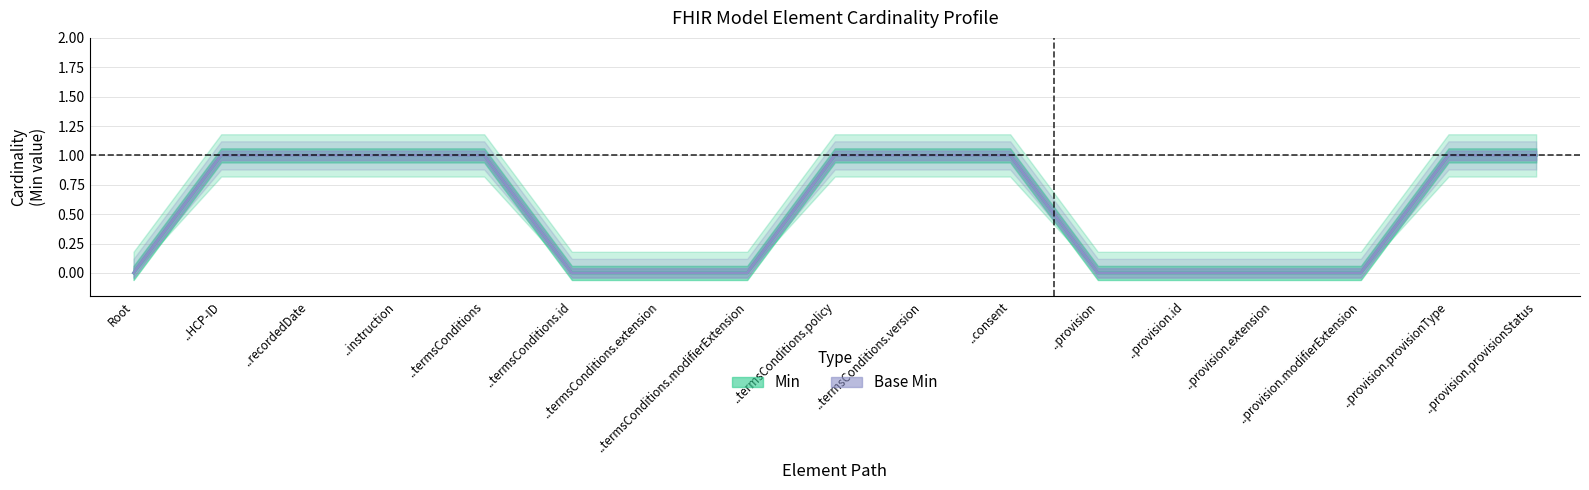

How many data points in Min are less than 1?

8